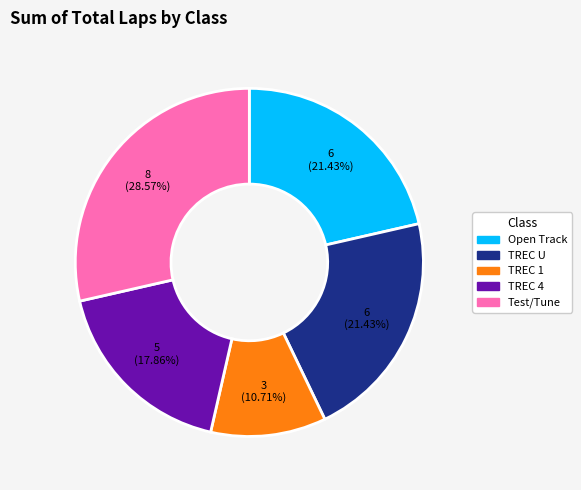

Is there a majority slice in this chart?

No